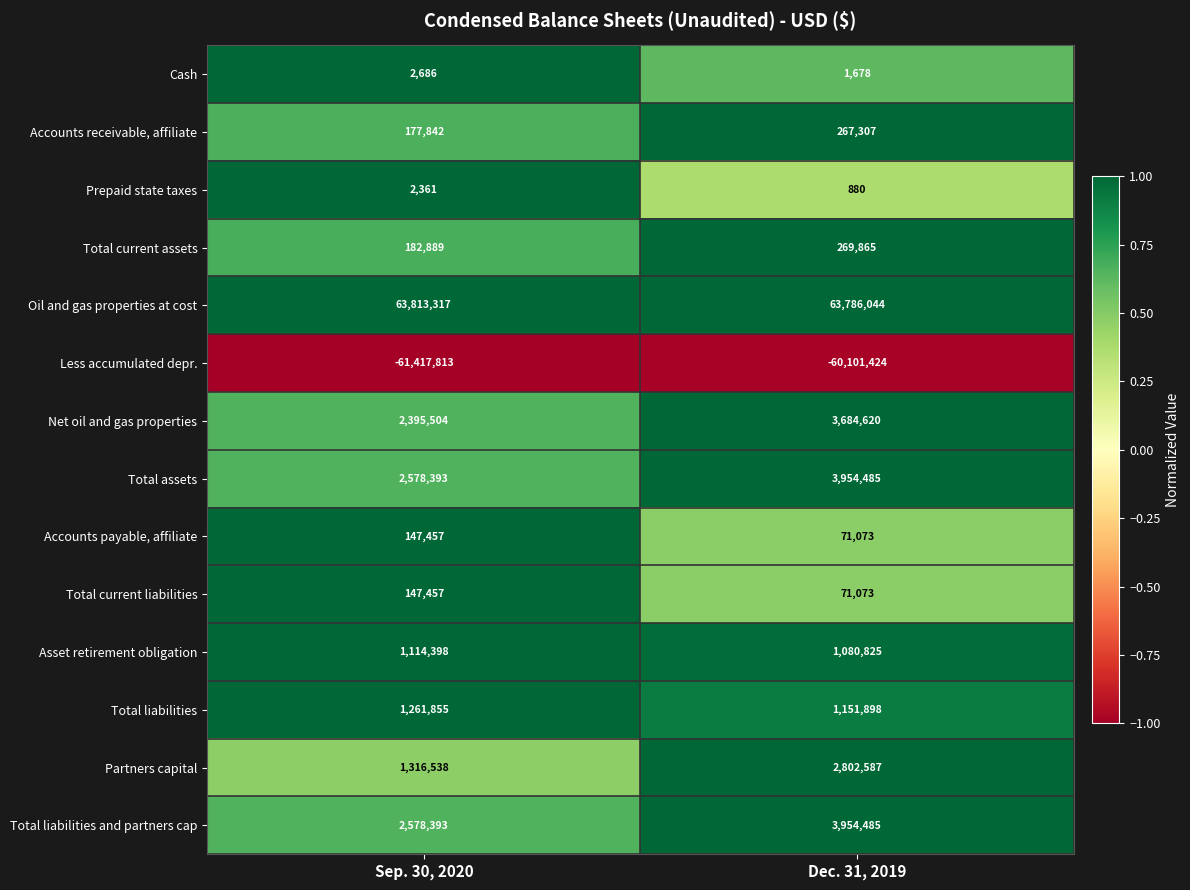

What is the total value across all series at Sep. 30, 2020?

14301277